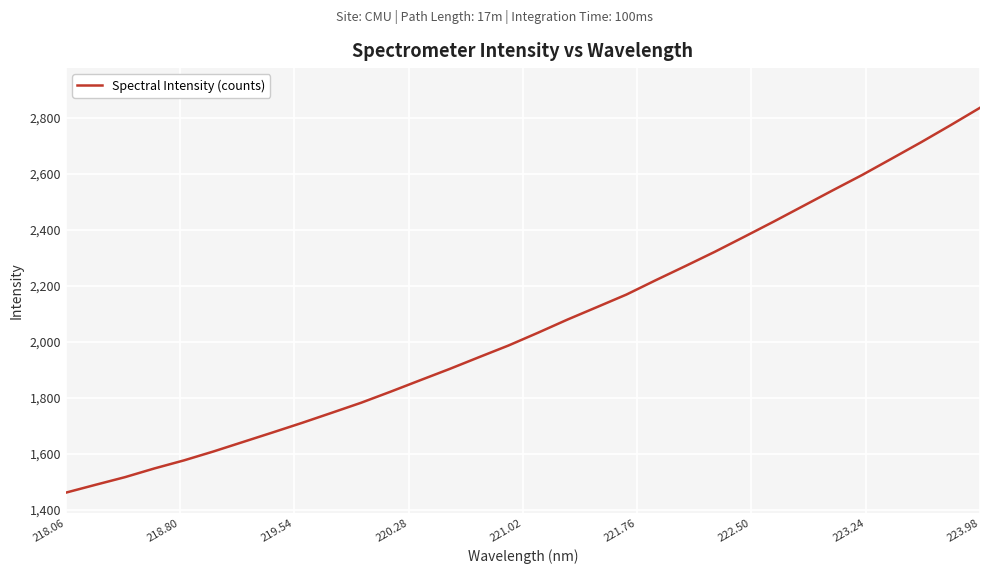

What is the difference between the second highest and second lowest values?

1286.1